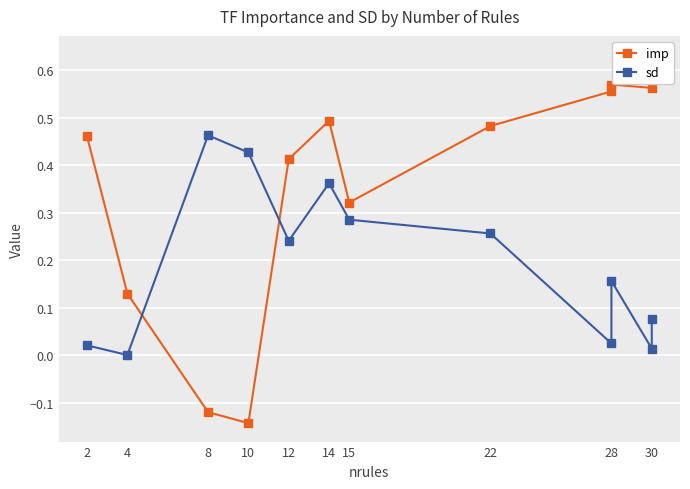

True or false: sd has more than 1 points higher than both neighbors.

True